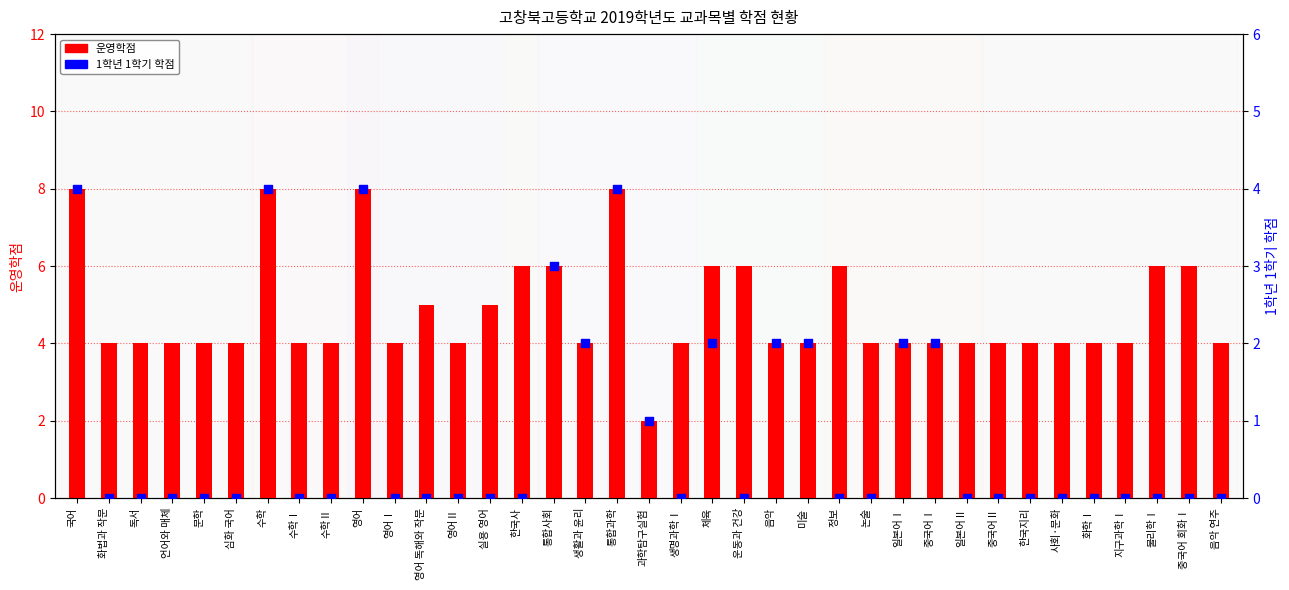

What are all the series names shown in the legend?

운영학점, 1학년 1학기 학점